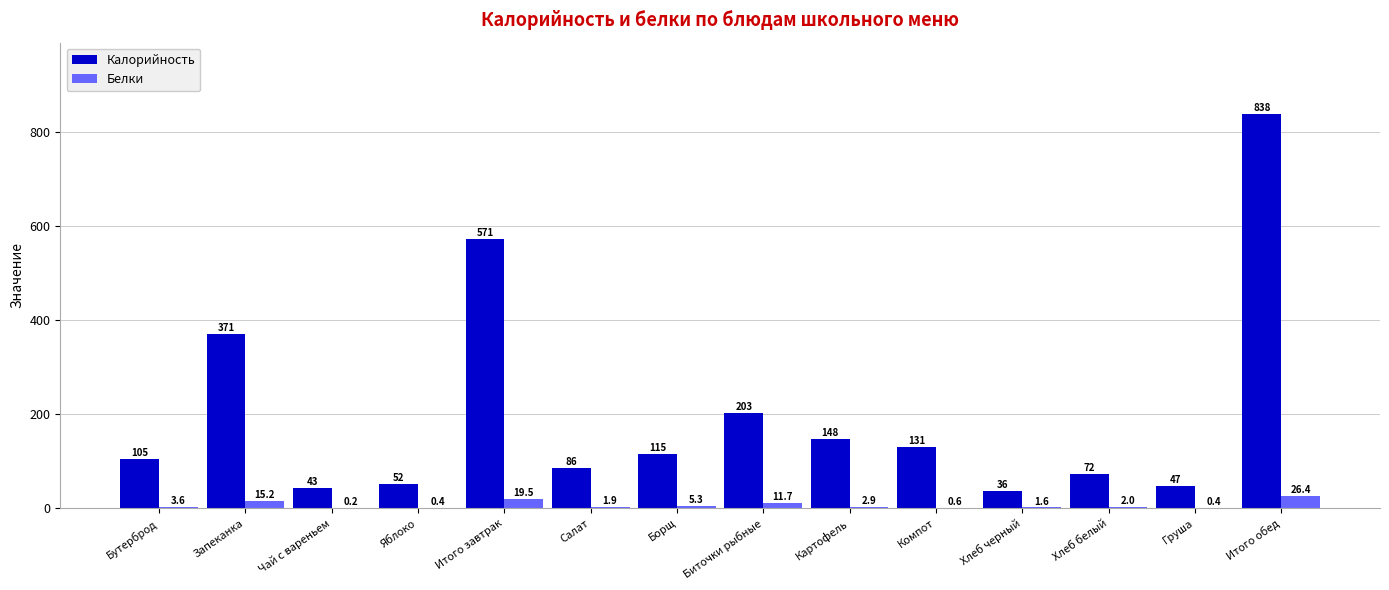

True or false: Калорийность has a value of 30.9 at Борщ.

False